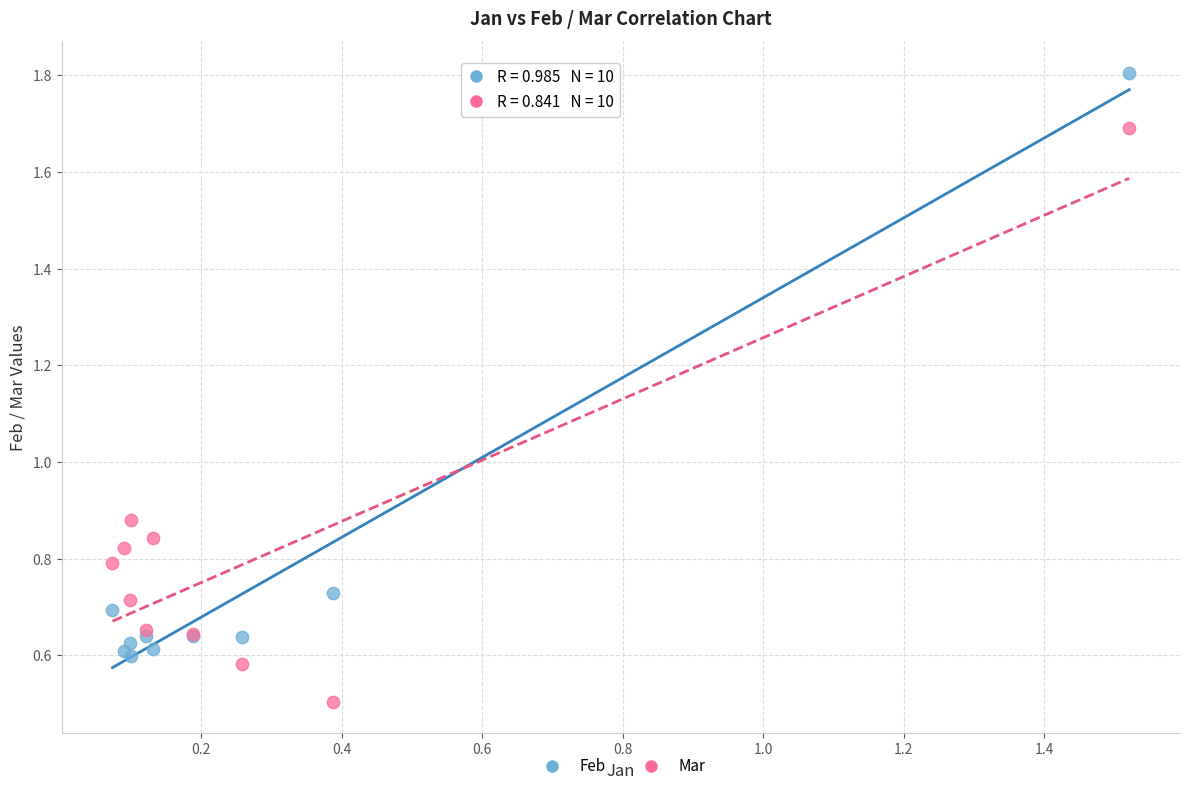

What is the X range (max minus min) for the scatter plot?

1.4